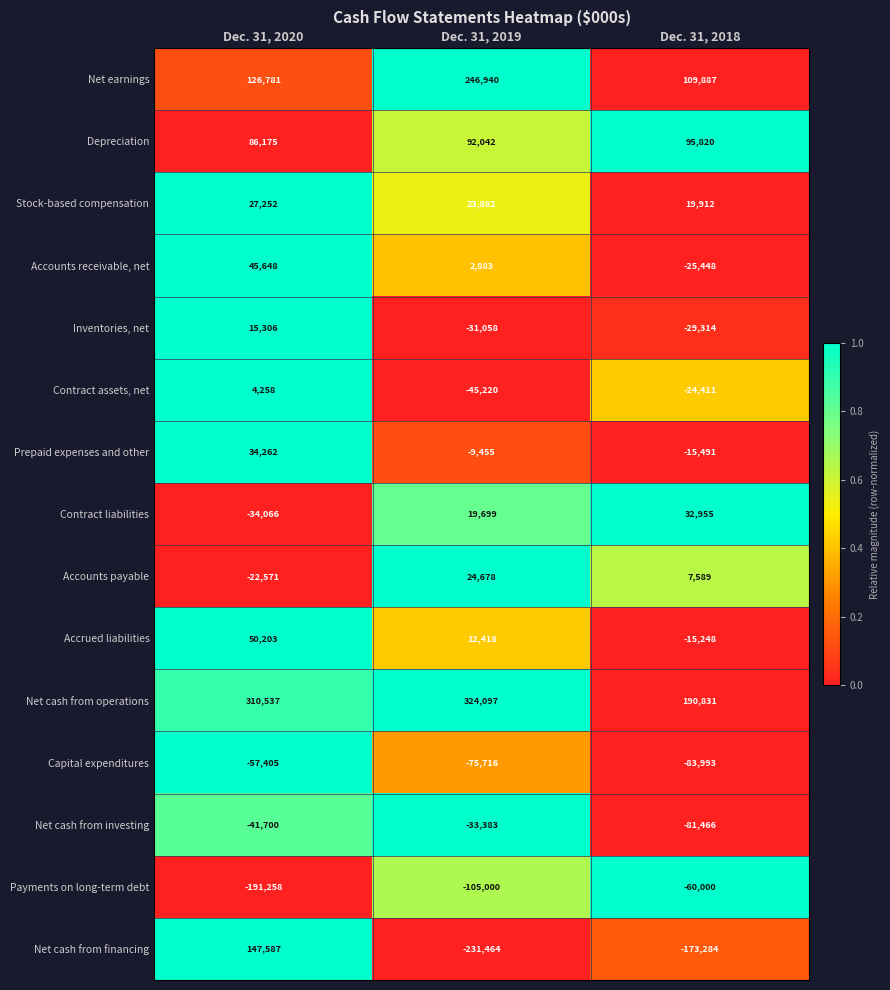

Count the number of categories in the chart.

3